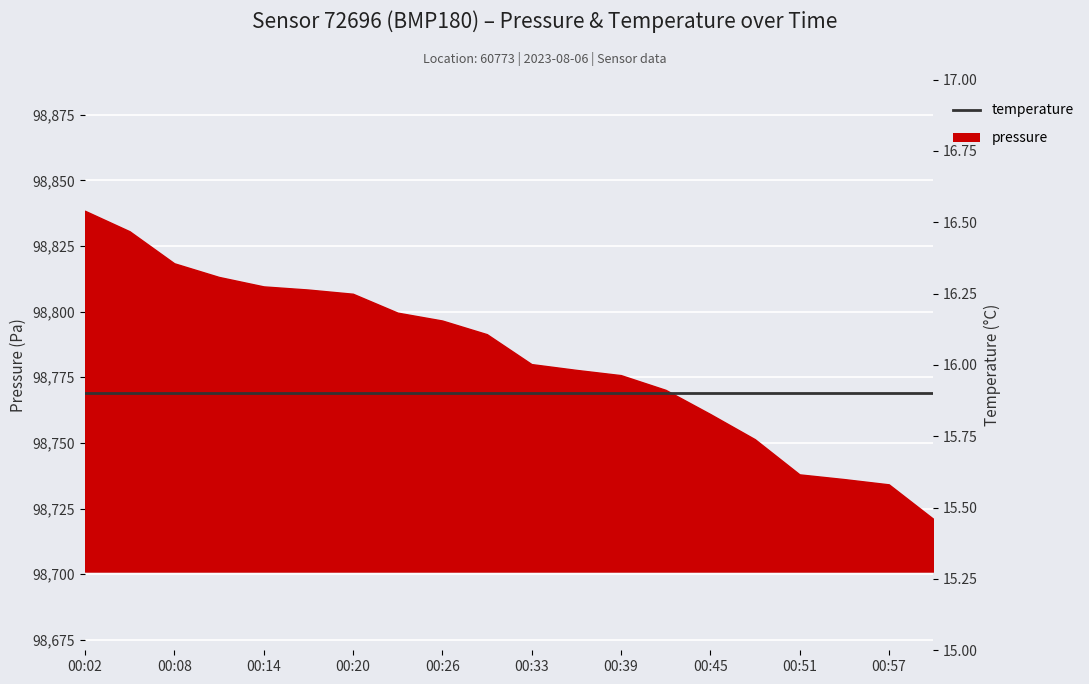

Between 00:02 and 01:00, which is larger?

00:02